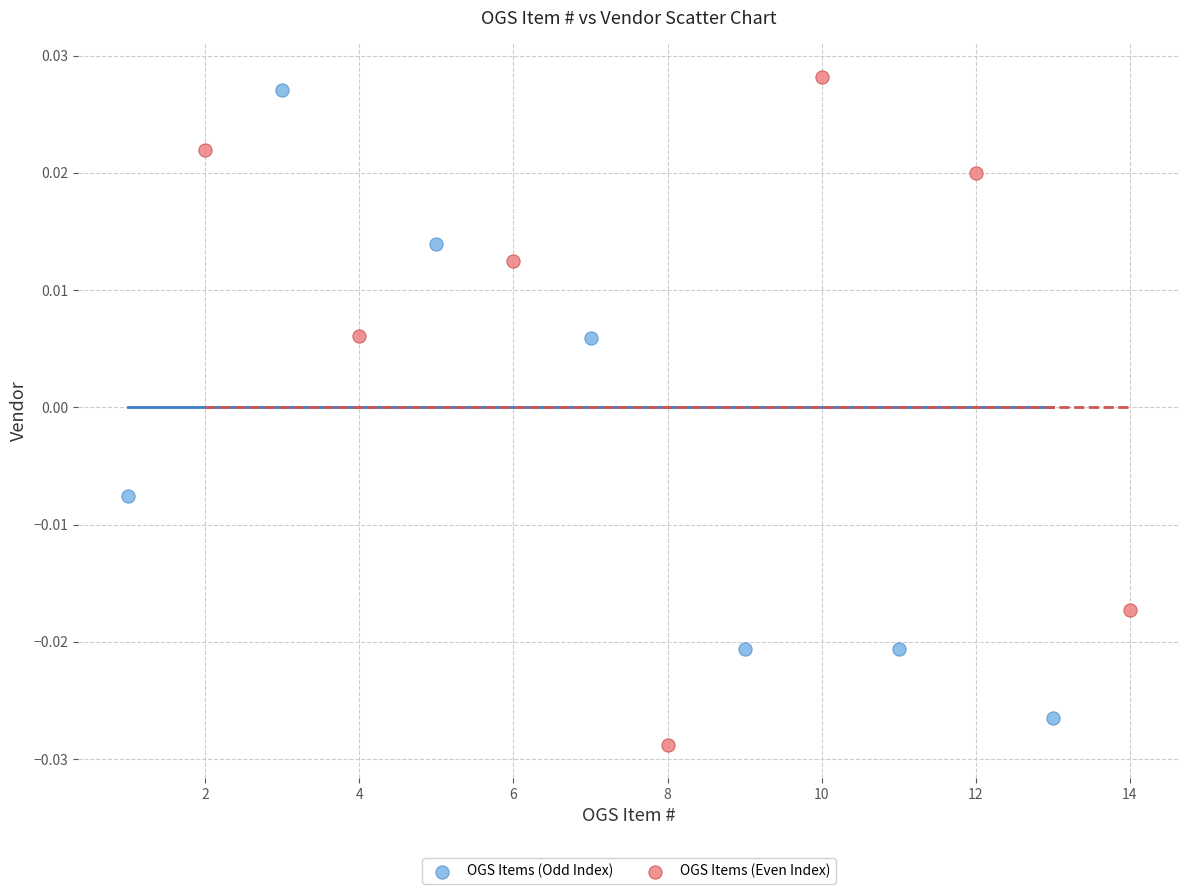

What are all the series names shown in the legend?

OGS Items (Odd Index), OGS Items (Even Index)